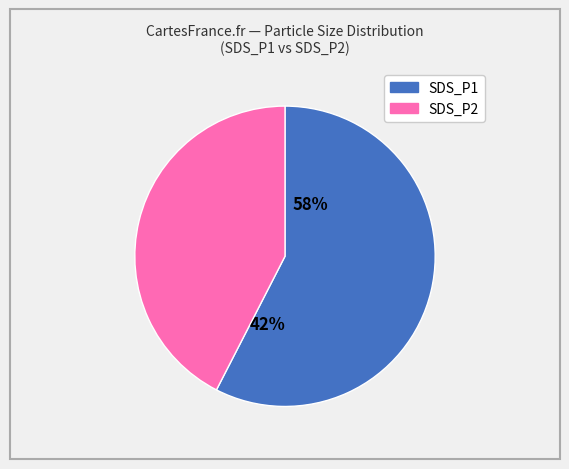

Does SDS_P2 represent more than half of the total?

No